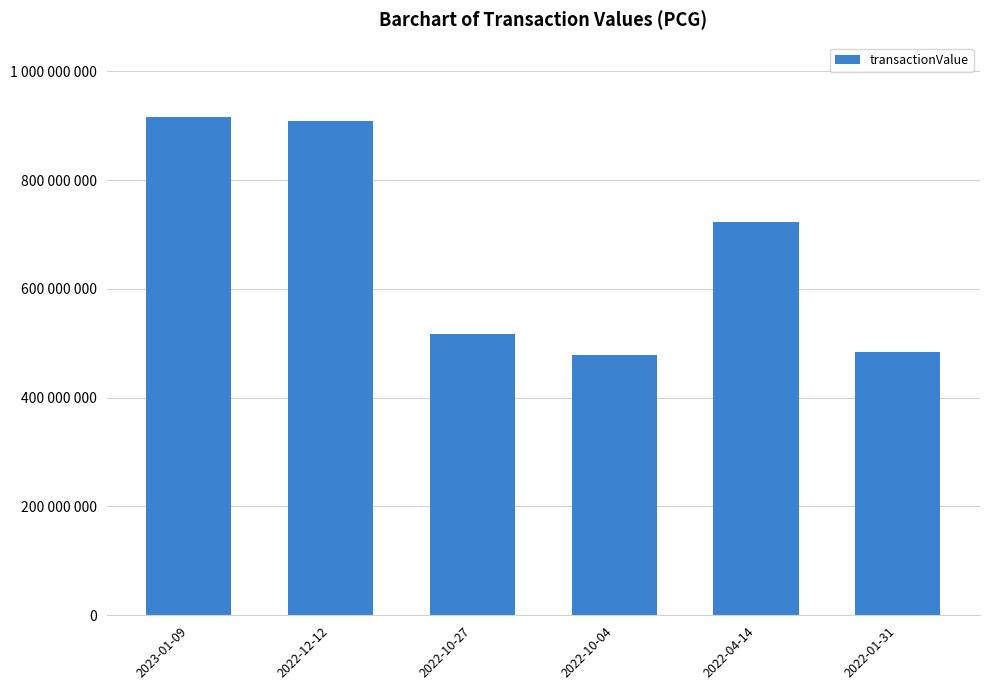

What is the change in value from 2023-01-09 to 2022-12-12?

-7500000